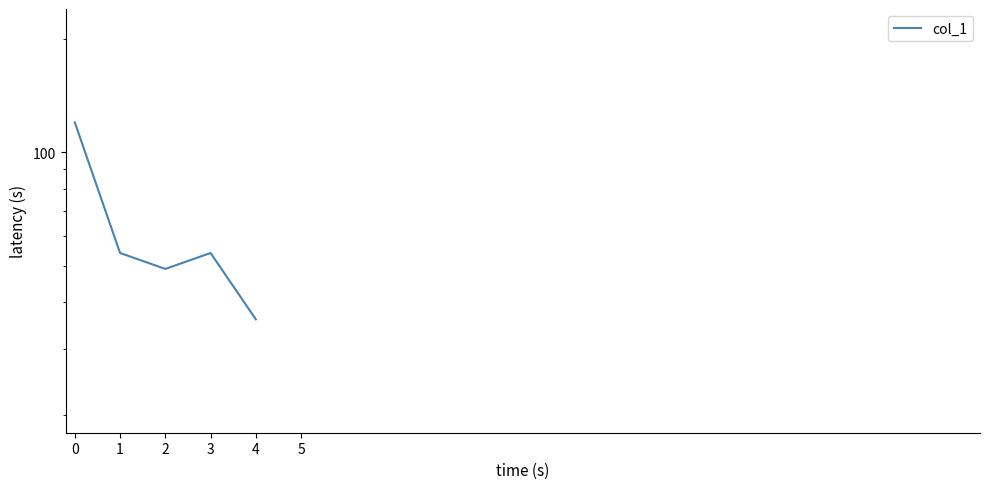

What is the ratio of the value at 3 to the value at 4?

1.5